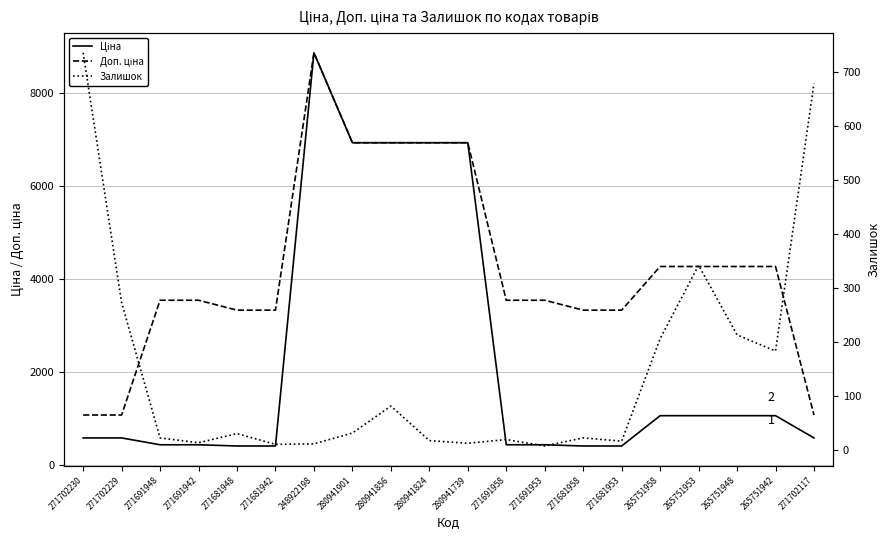

What is the spread (max minus min) of values at 271681942?

3322.5